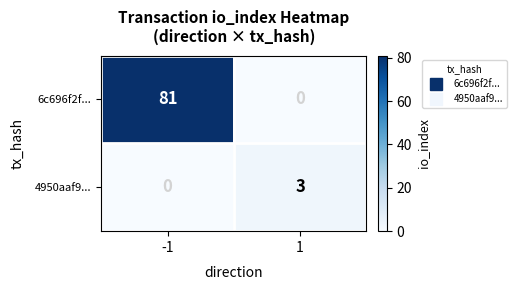

What value does the 4950aaf9... series have at 1?

3